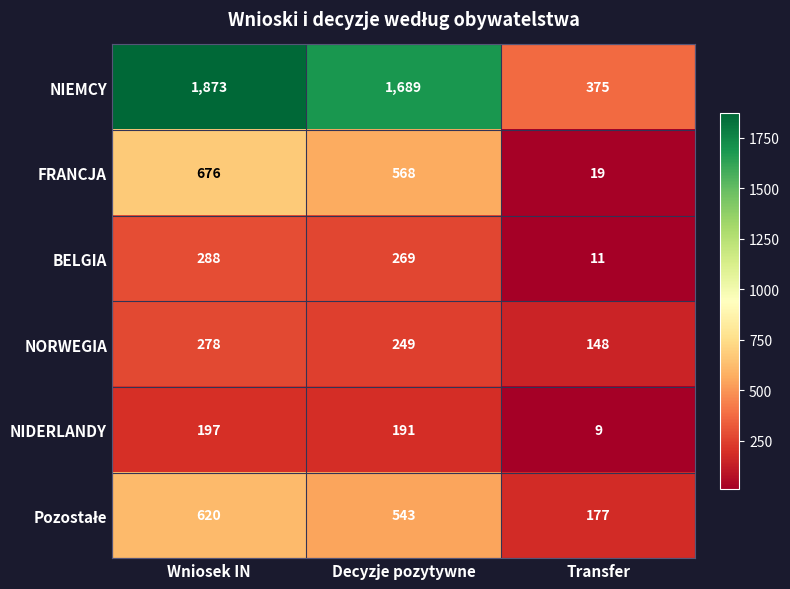

What is the average value of the NIDERLANDY series?

132